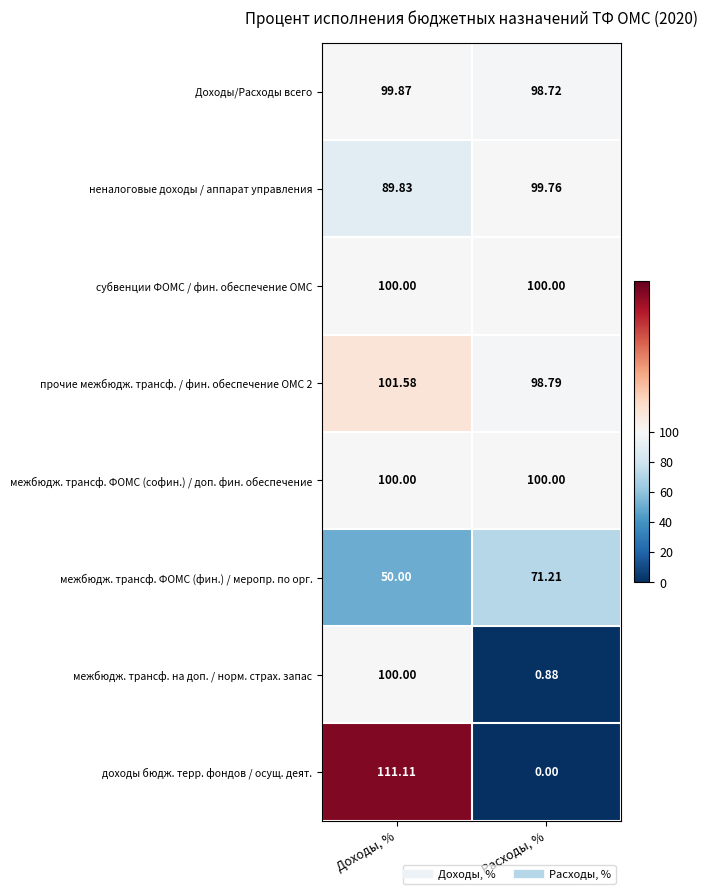

Which category has the lowest value across all series?

Расходы, %